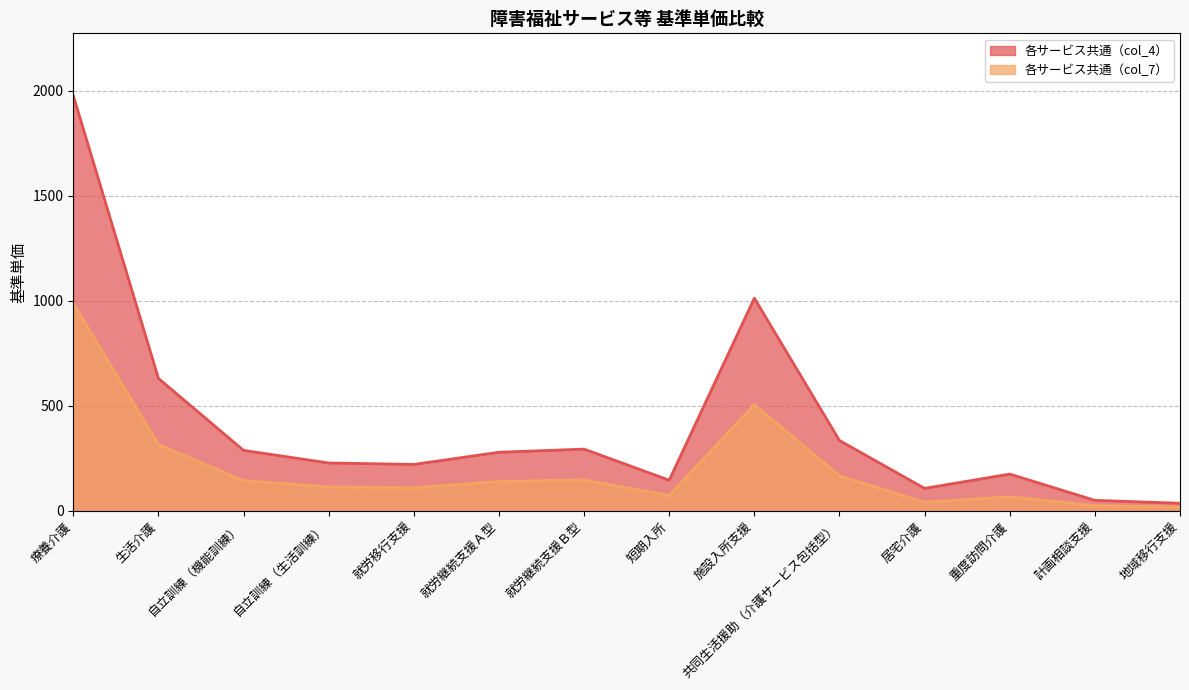

What is the sum of all 各サービス共通（col_4） values?

5781